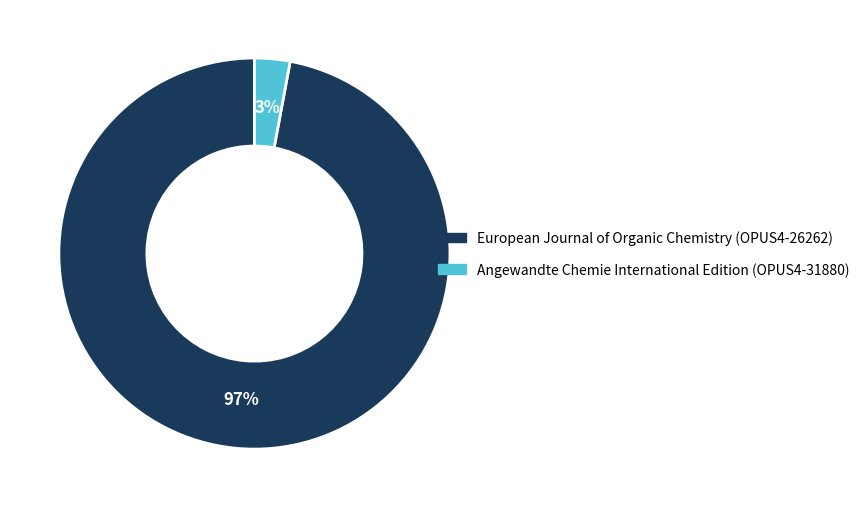

Do European Journal of Organic Chemistry (OPUS4-26262) and Angewandte Chemie International Edition (OPUS4-31880) together represent more than half of the pie?

Yes